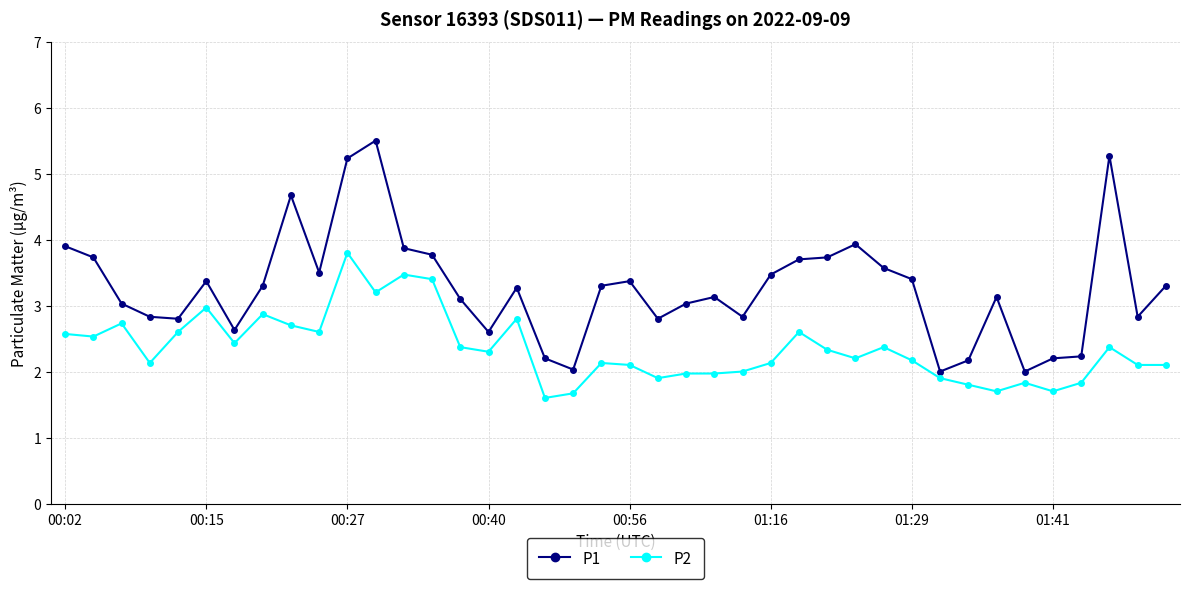

Which series has the largest range (max minus min)?

P1